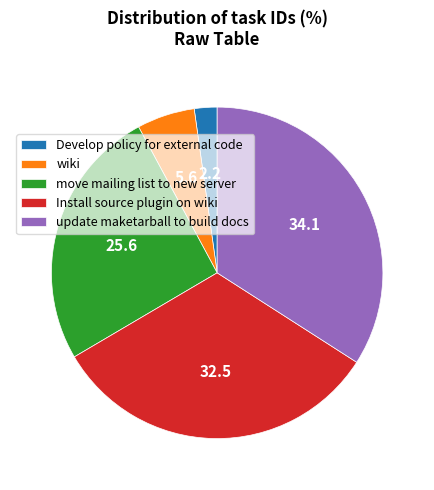

How many slices are in this pie chart?

5